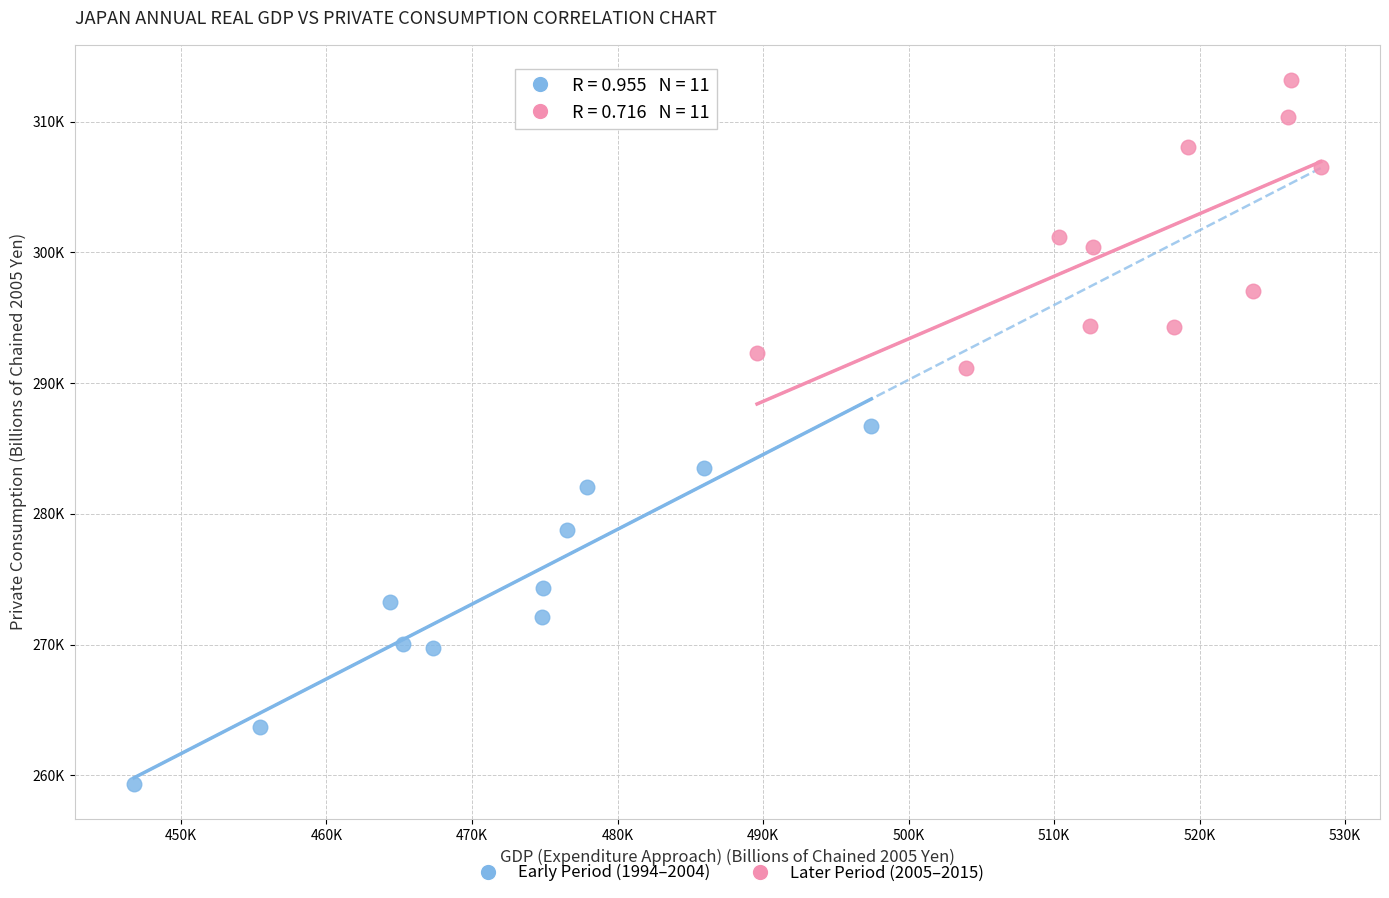

What are all the series names shown in the legend?

Early Period (1994–2004), Later Period (2005–2015)